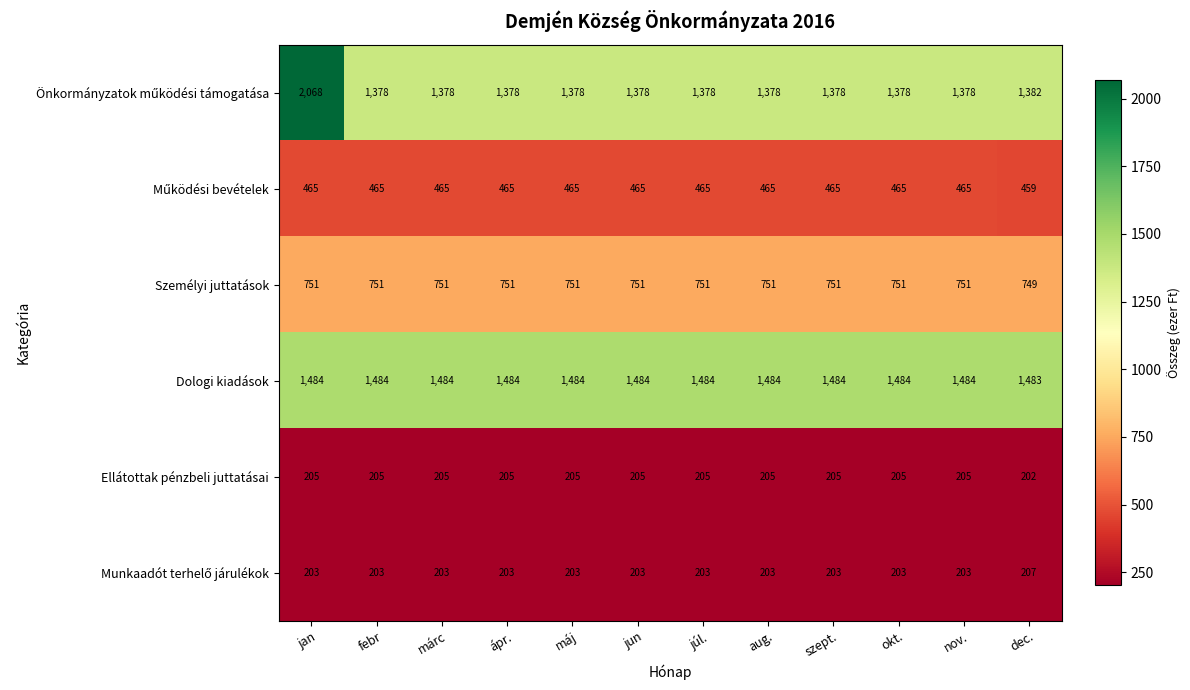

What is the spread (max minus min) of values at febr?

1281